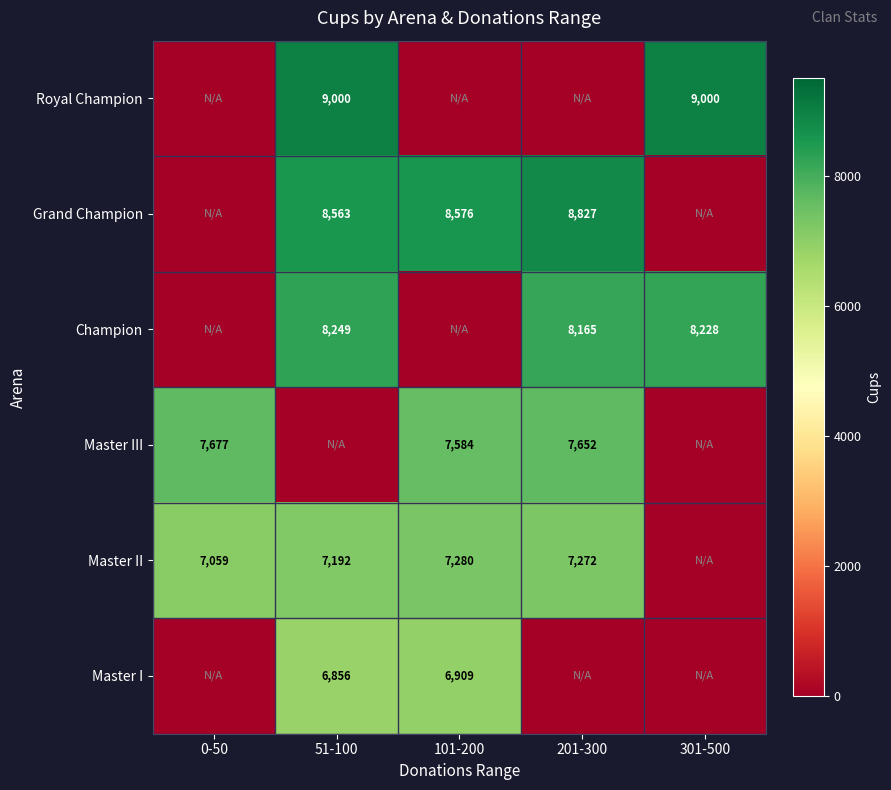

Which has a higher value, 51-100 or 201-300?

51-100